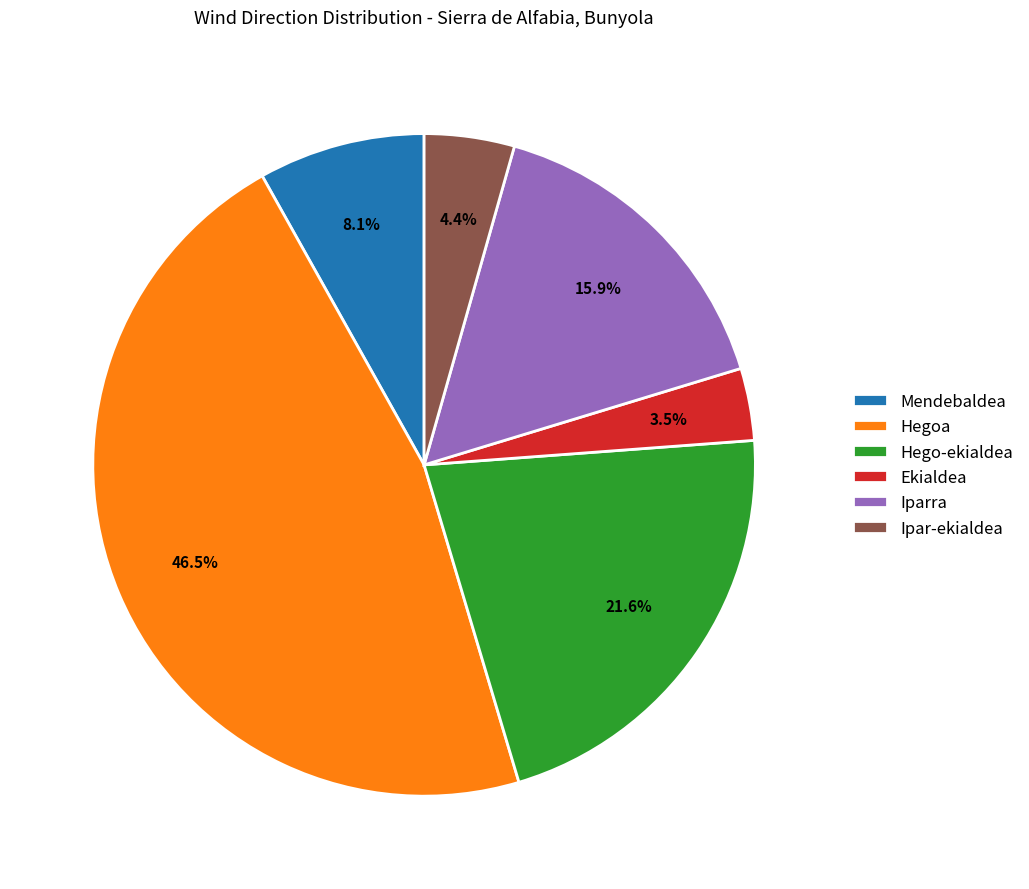

Is it true that Hegoa is 1% of the pie?

False